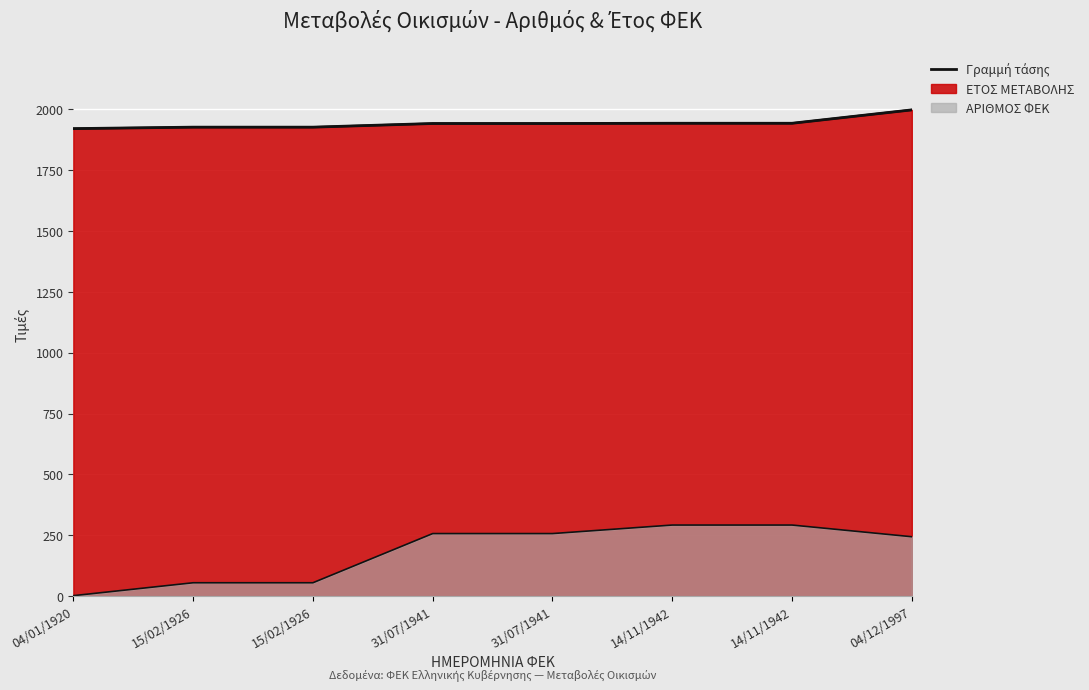

True or false: the data has more than 1 interior local peaks.

False